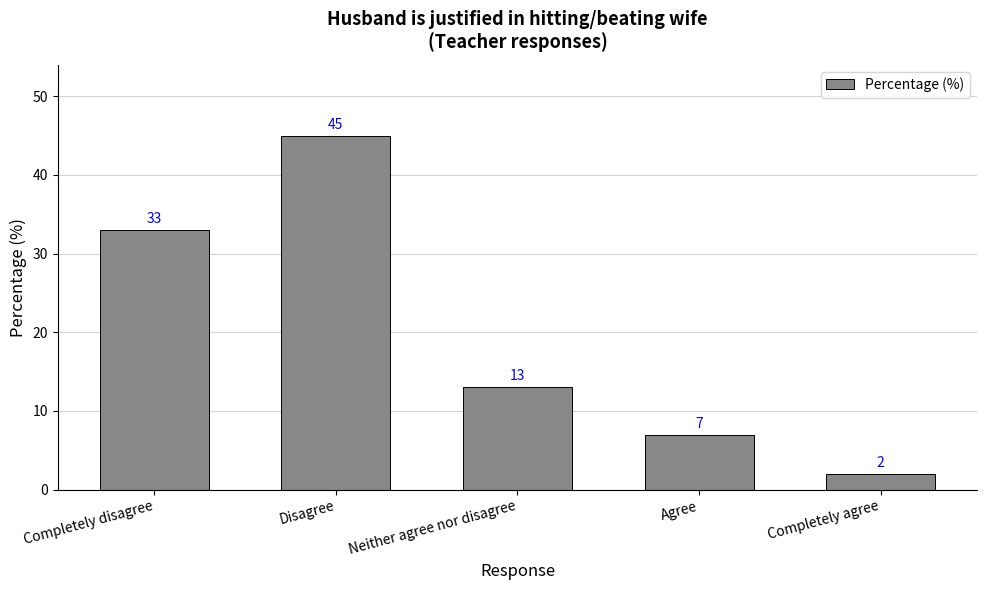

Does the chart contain any negative values?

No